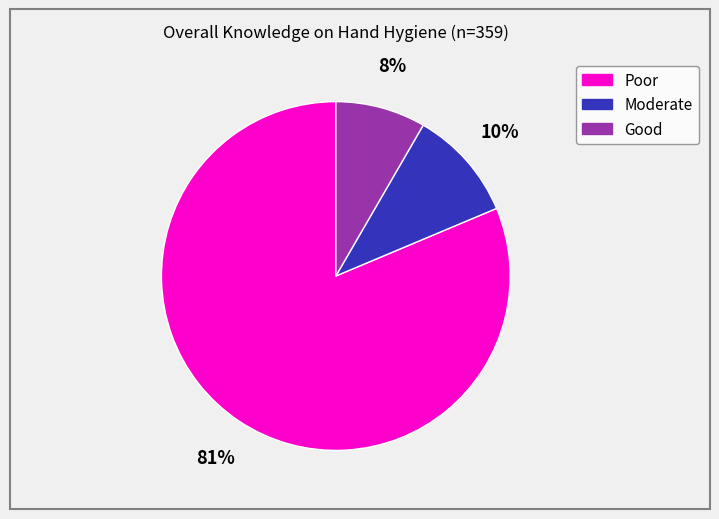

Count the number of slices in the pie.

3